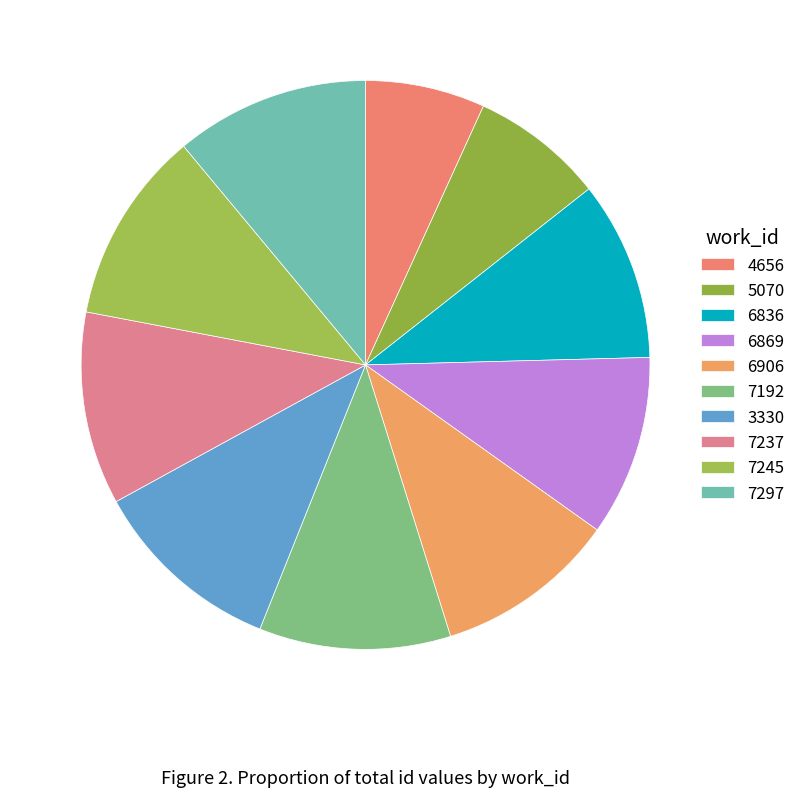

Is 7245 the majority of the pie?

No